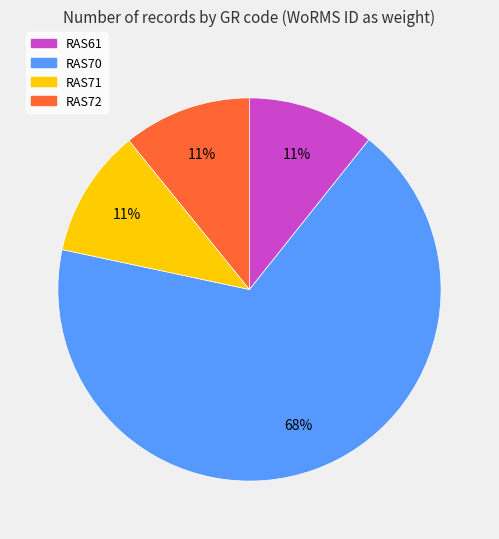

To the nearest percent, what percentage of the pie is RAS71?

11%